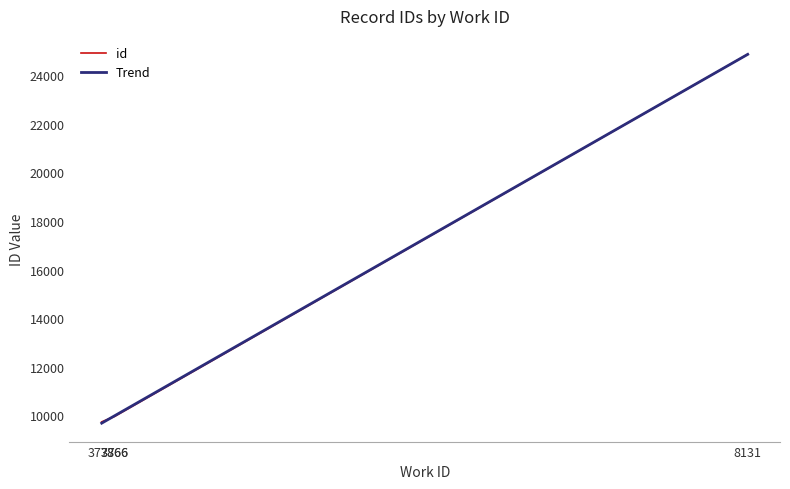

At which label is Trend closest to 17272?

3866